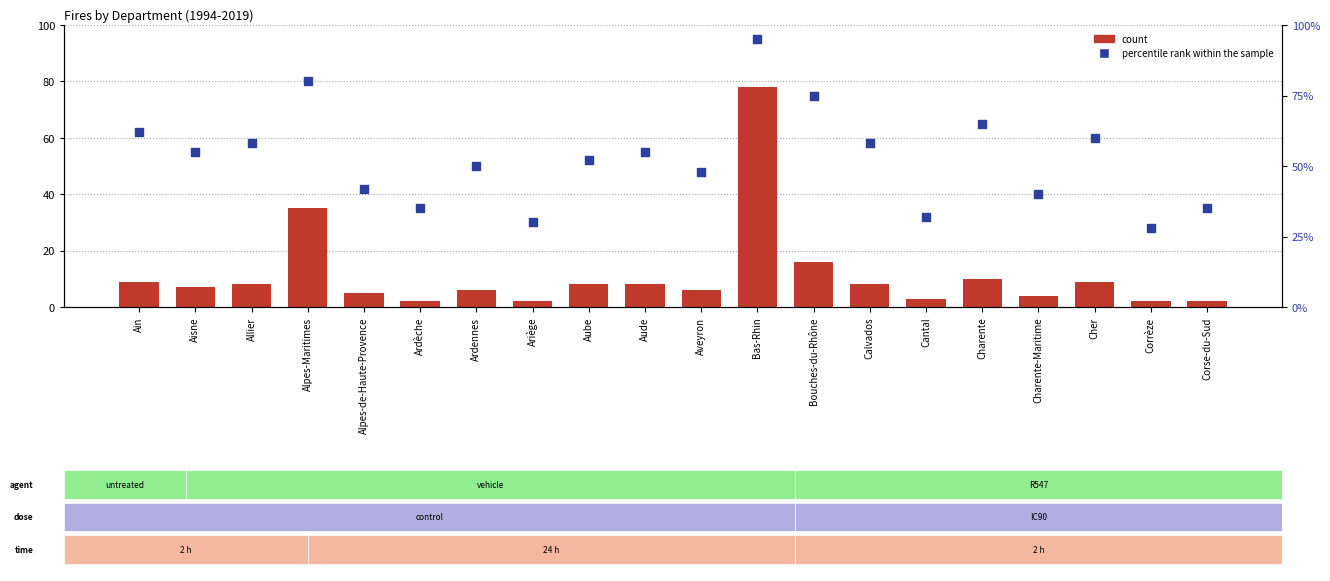

Which series has the largest total across all categories?

percentile rank within the sample